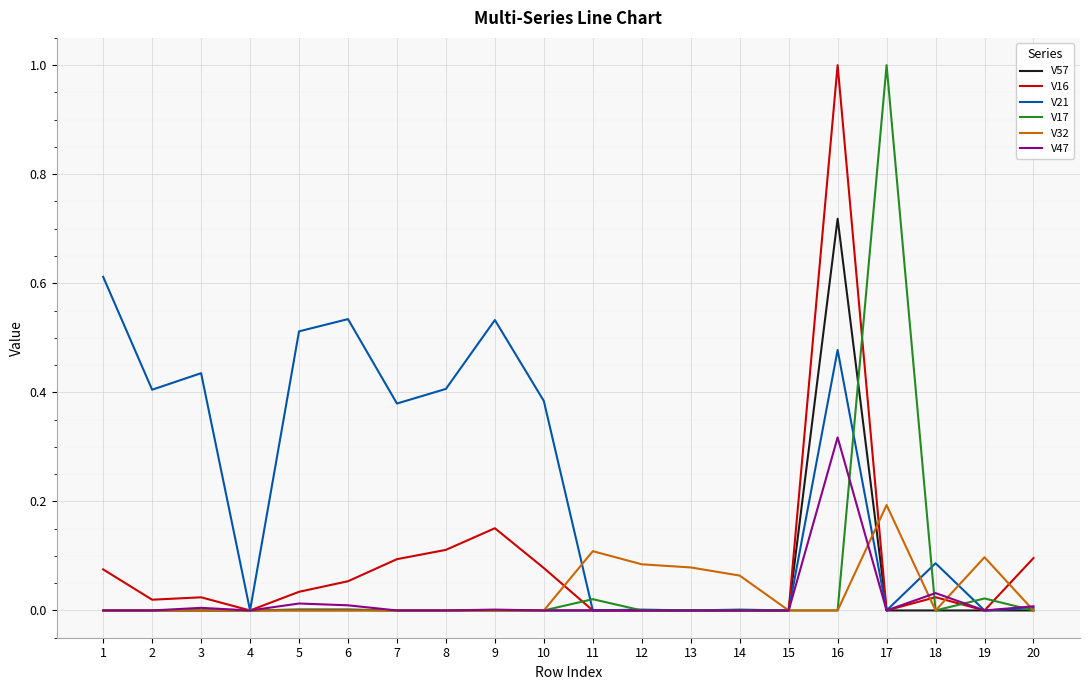

What is the maximum value shown in the chart?

1.0